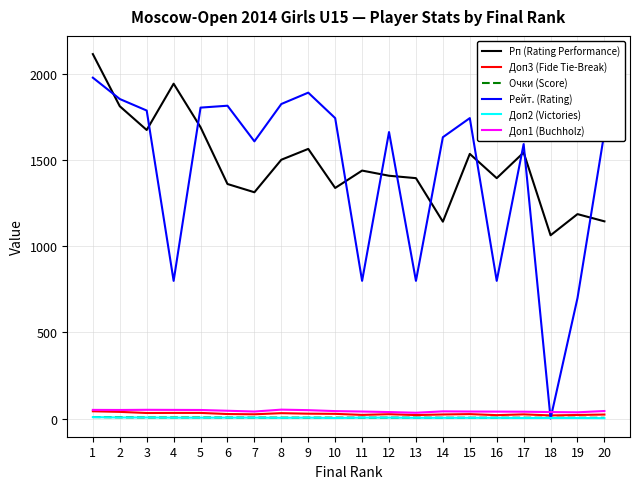

True or false: Рп (Rating Performance) and Доп1 (Buchholz) intersect in this chart.

False